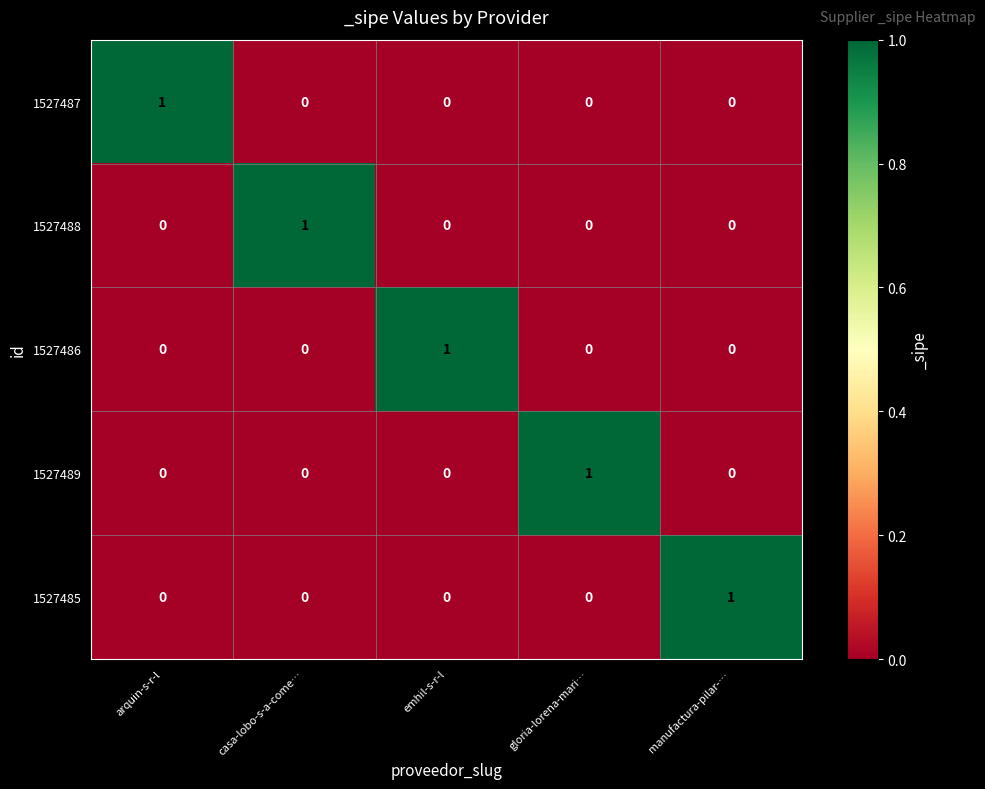

Count the 1527486 values in the range 0 to 1.

5